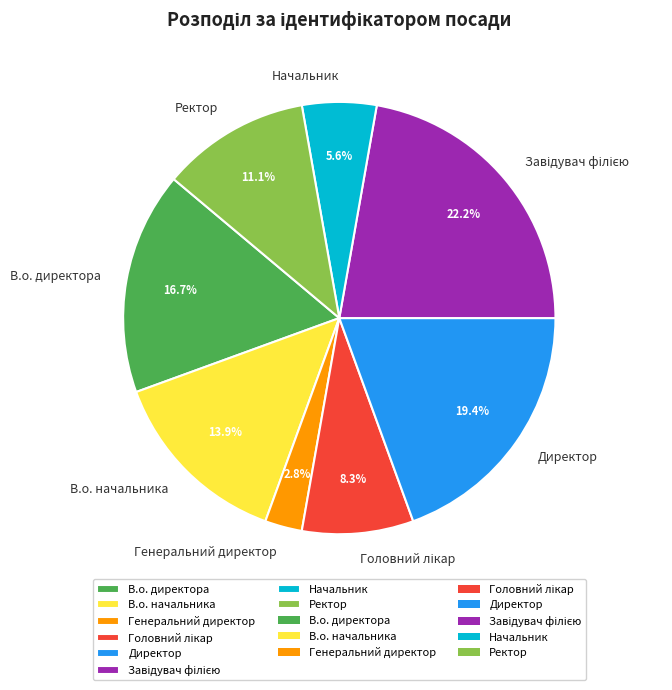

What is the ratio of the value at В.о. начальника to the value at В.о. директора?

0.8